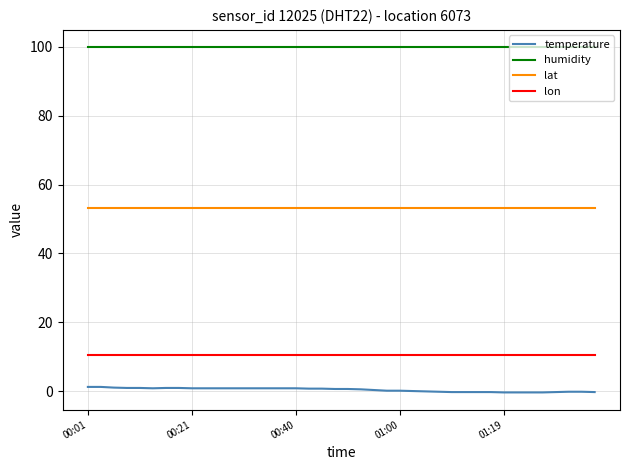

Which series has the largest total across all categories?

humidity